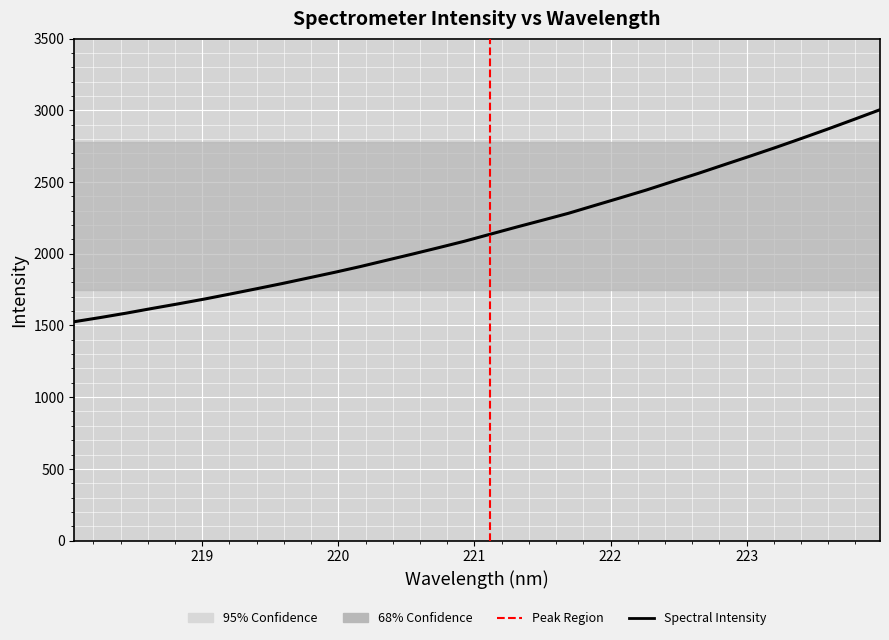

True or false: the data has more than 0 interior local peaks.

False